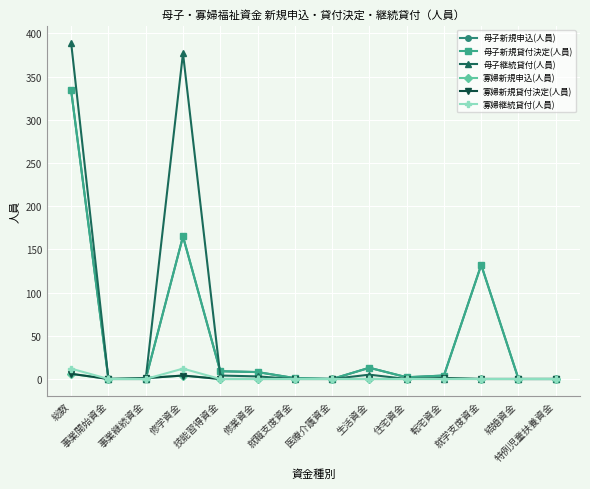

The 母子継続貸付(人員) series shows -164 at 特例児童扶養資金. True or false?

False